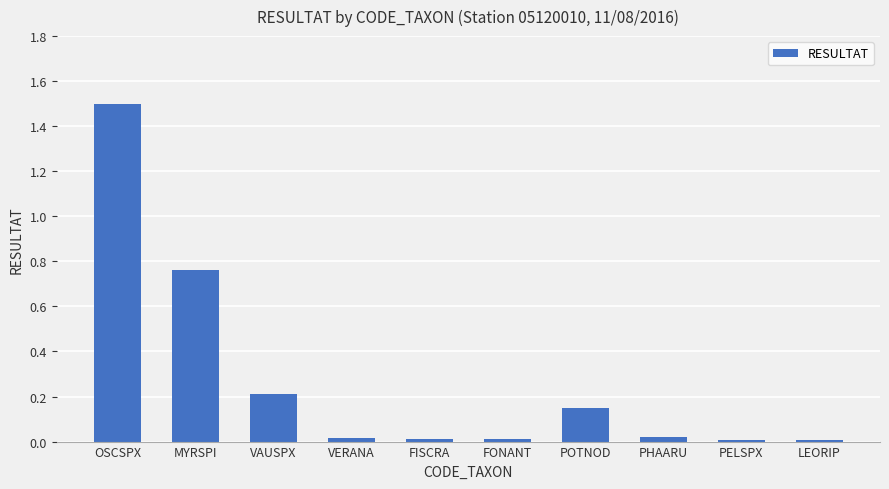

What is the sum of all values?

2.7